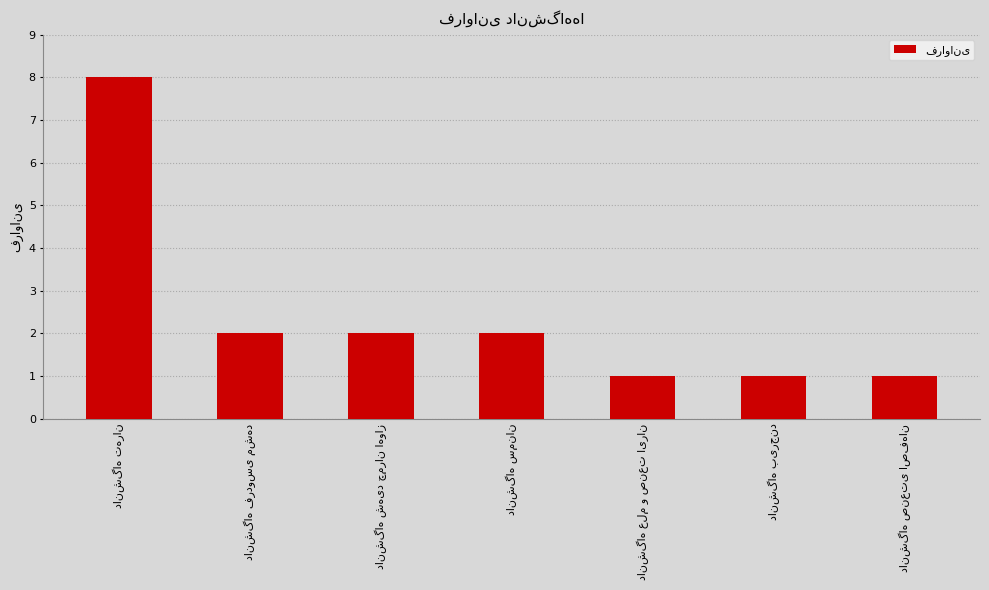

What is the value of the 5th bar from the left?

1